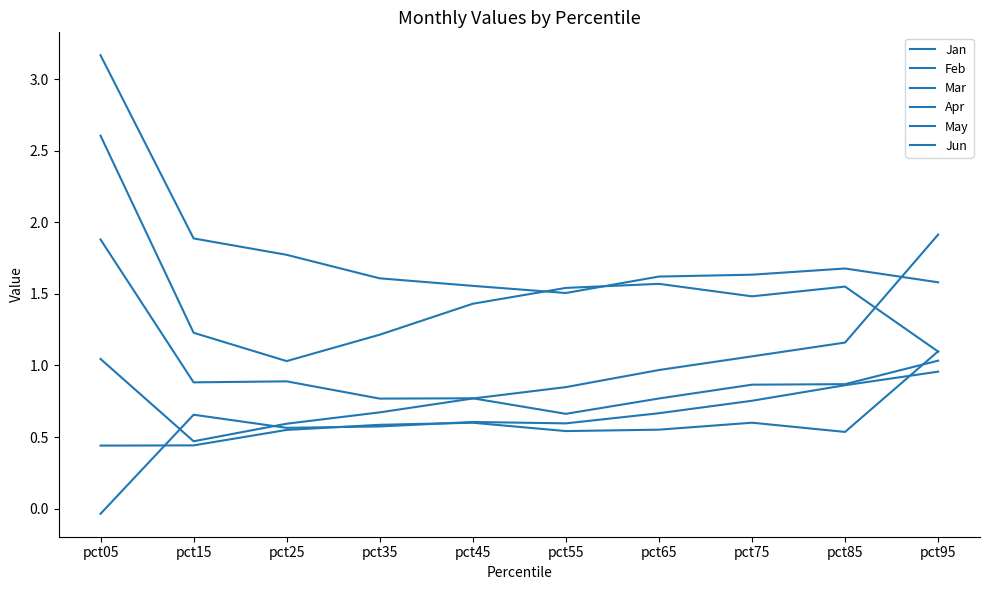

Reading right to left, list all the values displayed in this chart.

Jan: pct95=1.1	pct85=1.6	pct75=1.5	pct65=1.6	pct55=1.5	pct45=1.4	pct35=1.2	pct25=1.0	pct15=1.2	pct05=2.6
Feb: pct95=1.6	pct85=1.7	pct75=1.6	pct65=1.6	pct55=1.5	pct45=1.6	pct35=1.6	pct25=1.8	pct15=1.9	pct05=3.2
Mar: pct95=1.9	pct85=1.2	pct75=1.1	pct65=1.0	pct55=0.8	pct45=0.8	pct35=0.7	pct25=0.6	pct15=0.5	pct05=1.0
Apr: pct95=1.1	pct85=0.5	pct75=0.6	pct65=0.6	pct55=0.5	pct45=0.6	pct35=0.6	pct25=0.5	pct15=0.4	pct05=0.4
May: pct95=1.0	pct85=0.9	pct75=0.8	pct65=0.7	pct55=0.6	pct45=0.6	pct35=0.6	pct25=0.6	pct15=0.7	pct05=-0.0
Jun: pct95=1.0	pct85=0.9	pct75=0.9	pct65=0.8	pct55=0.7	pct45=0.8	pct35=0.8	pct25=0.9	pct15=0.9	pct05=1.9